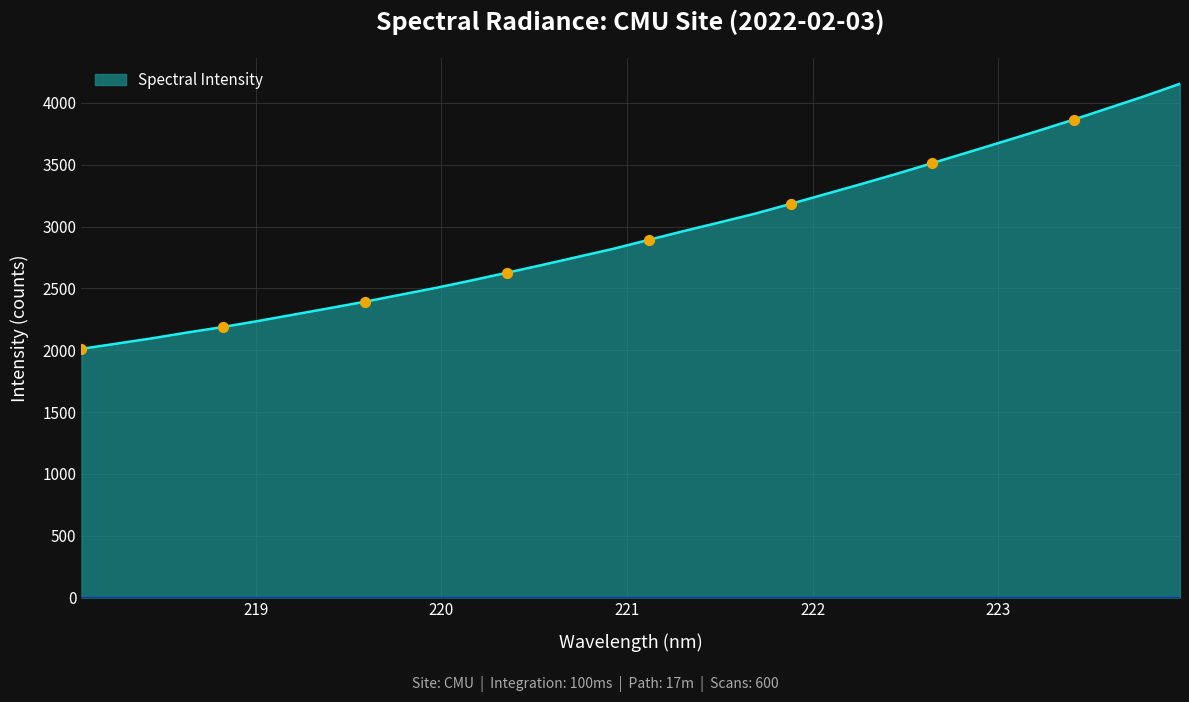

What is the minimum value shown in the chart?

2011.4